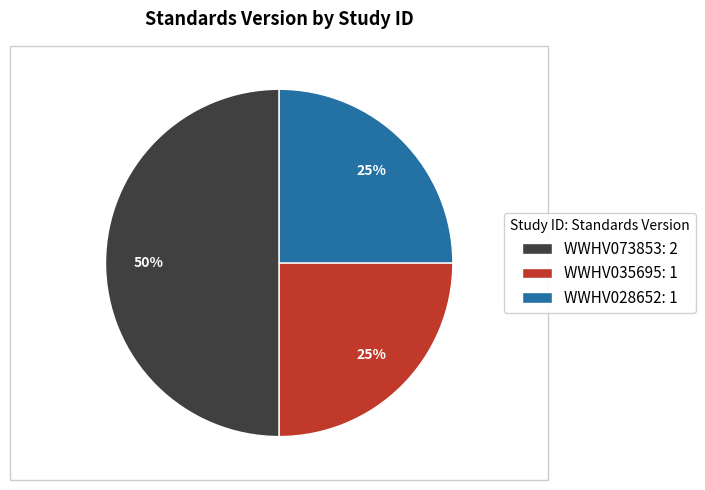

To the nearest percent, what is the combined percentage of WWHV035695 and WWHV028652?

50%